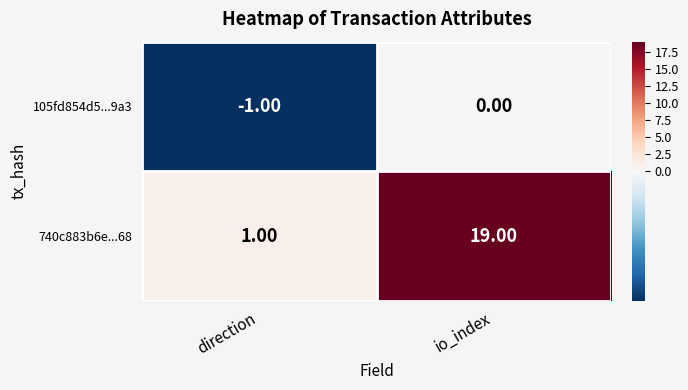

List the series in order of their overall mean, lowest first.

105fd854d5...9a3, 740c883b6e...68